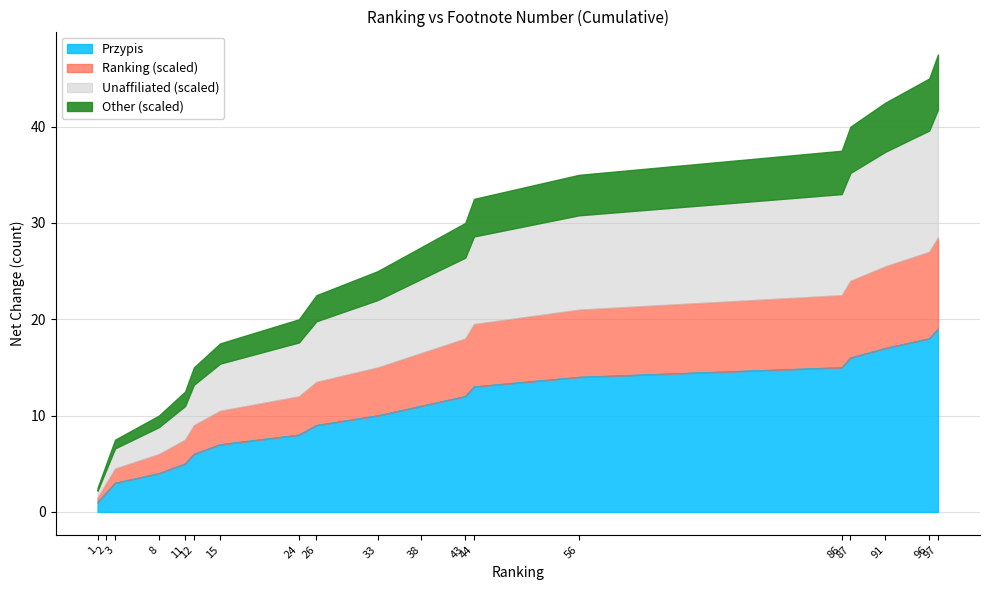

The value at 15 is 7. True or false?

True